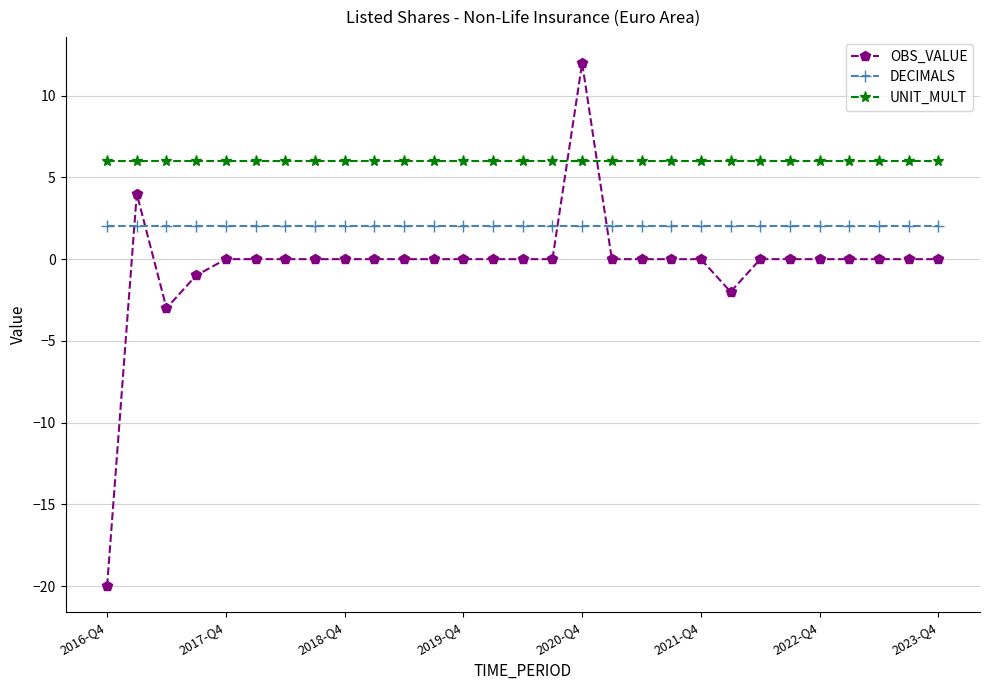

True or false: OBS_VALUE has more than 0 interior local peaks.

True